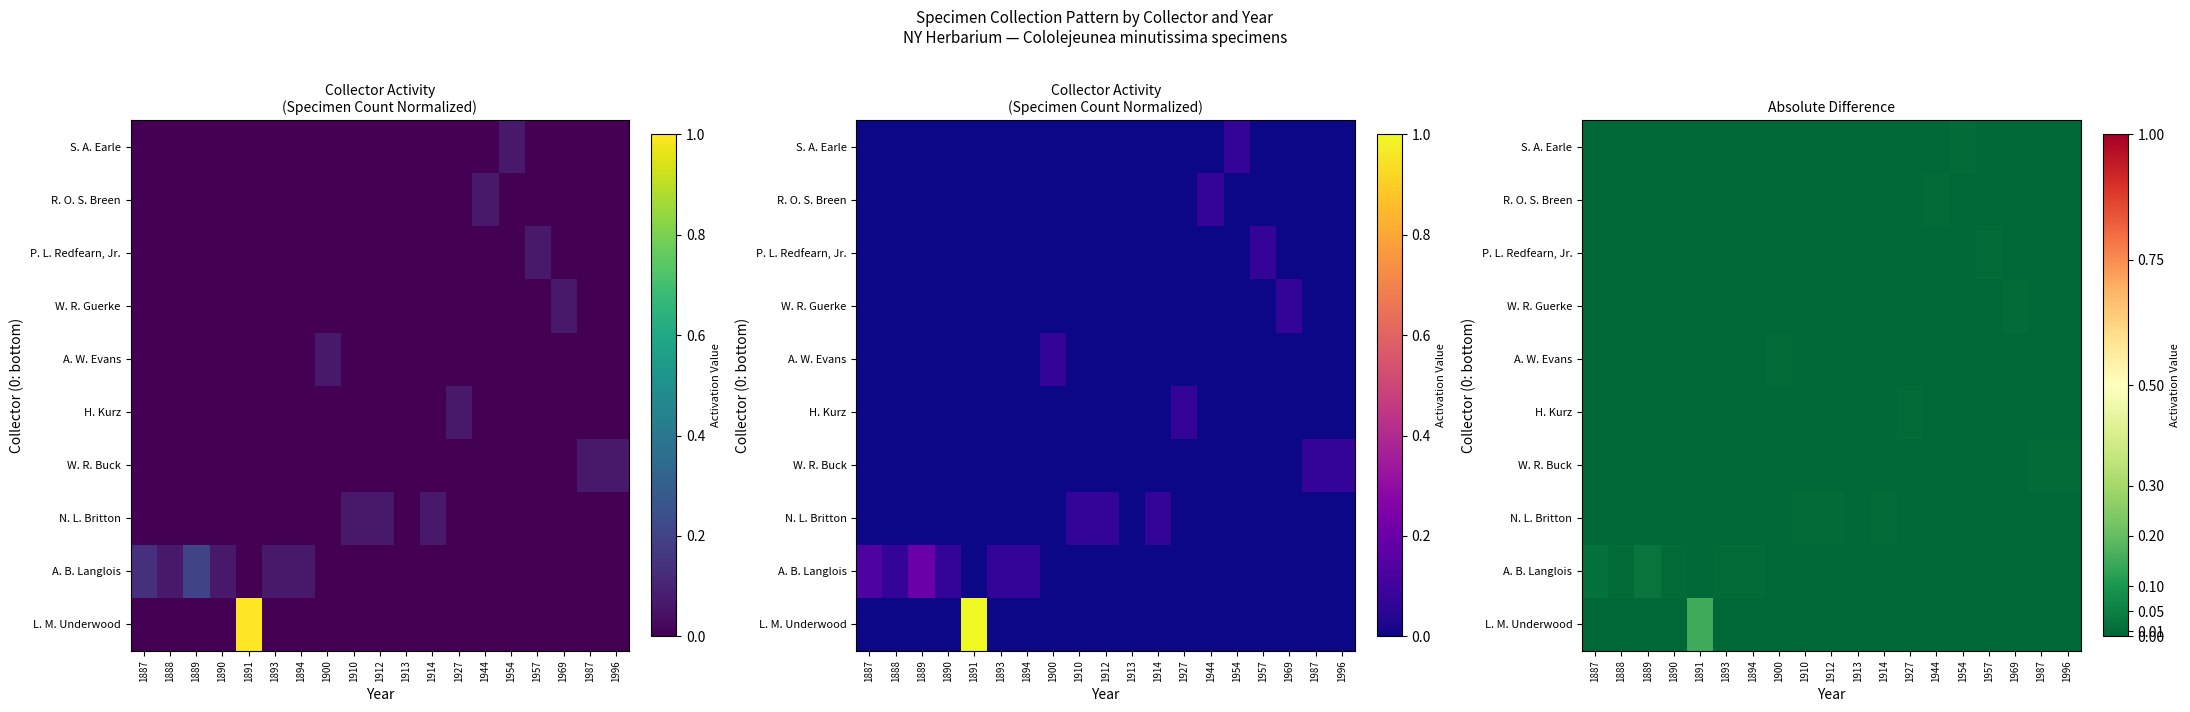

List the series in order of their peak value, lowest first.

N. L. Britton, W. R. Buck, H. Kurz, A. W. Evans, W. R. Guerke, P. L. Redfearn, Jr., R. O. S. Breen, S. A. Earle, A. B. Langlois, L. M. Underwood